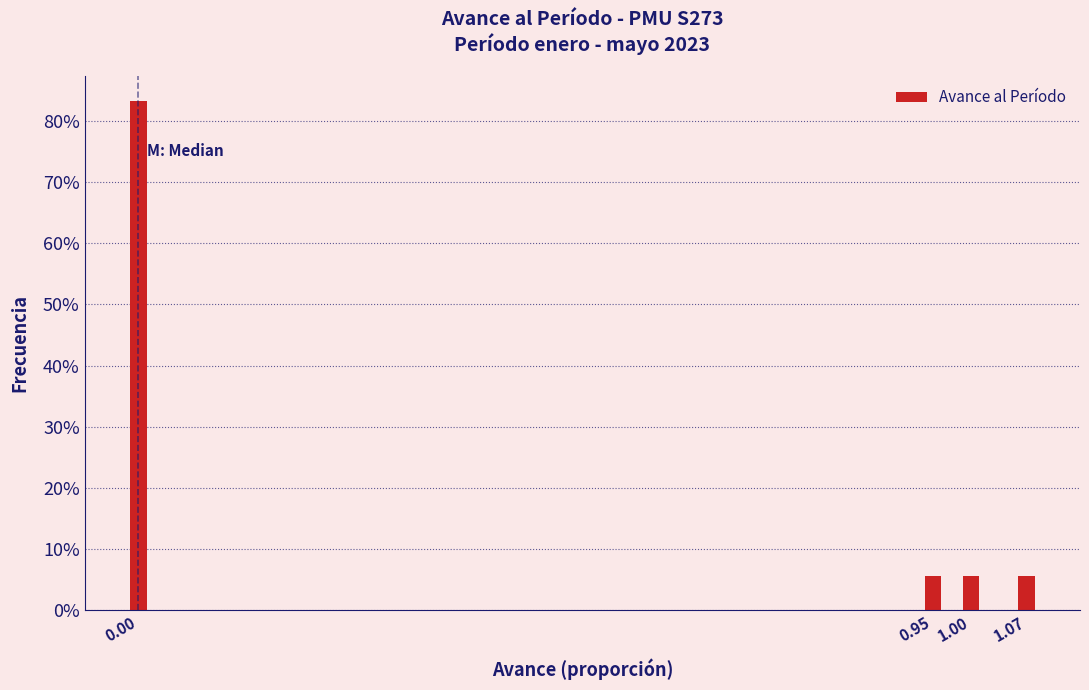

Are the bars horizontal?

No